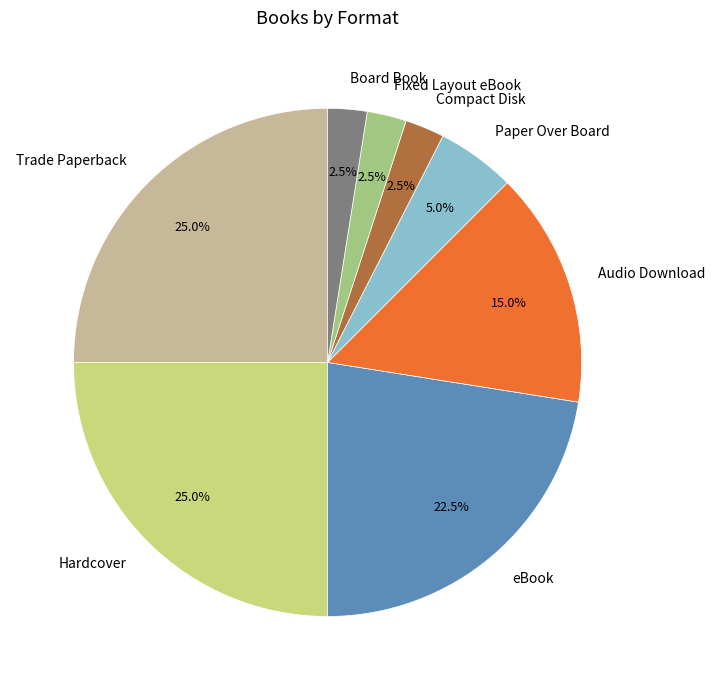

True or false: Board Book accounts for 13% of the total.

False